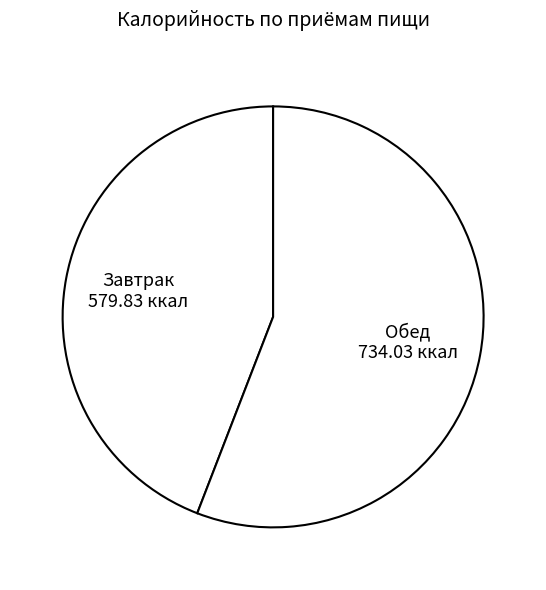

Count the number of slices in the pie.

2